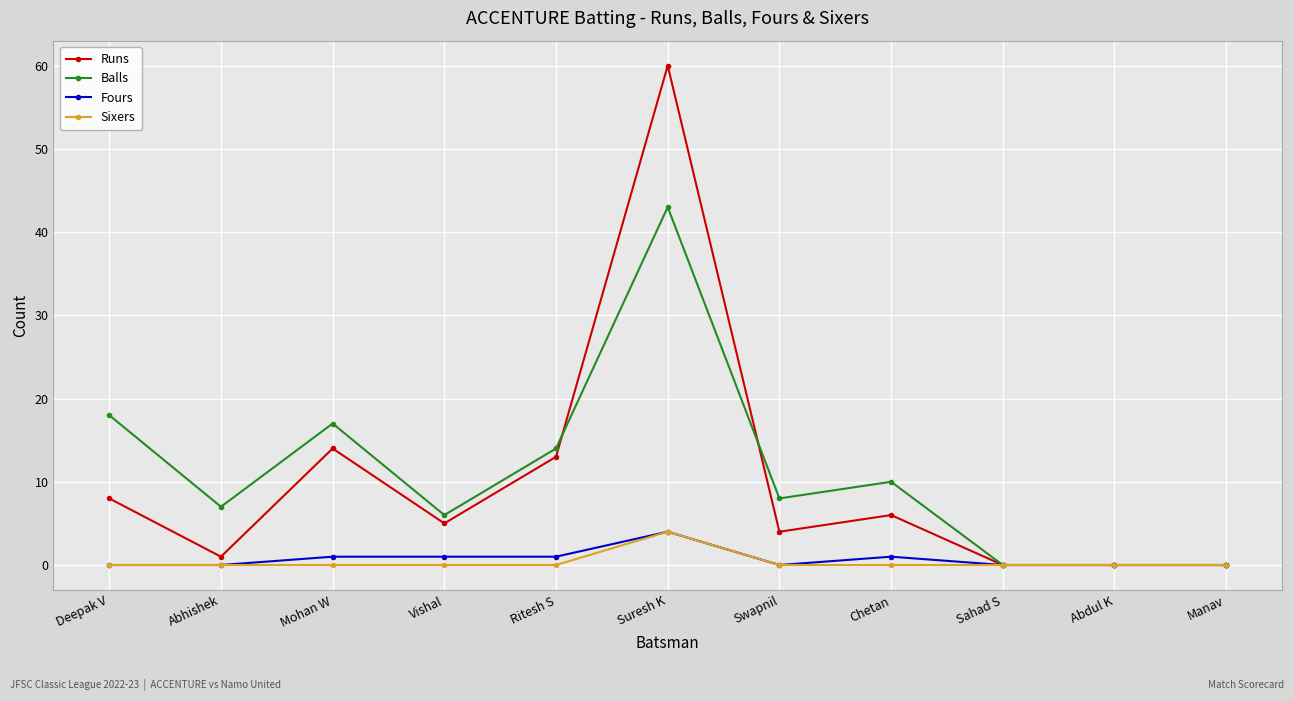

Reading left to right, what are all the values shown in this chart?

Runs: 8	1	14	5	13	60	4	6	0	0	0
Balls: 18	7	17	6	14	43	8	10	0	0	0
Fours: 0	0	1	1	1	4	0	1	0	0	0
Sixers: 0	0	0	0	0	4	0	0	0	0	0